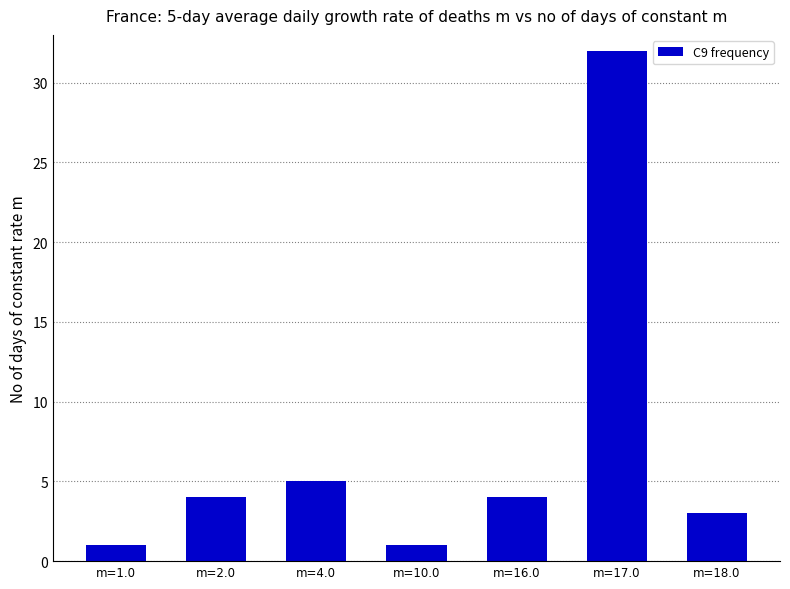

Which label corresponds to the largest value in the chart?

m=17.0